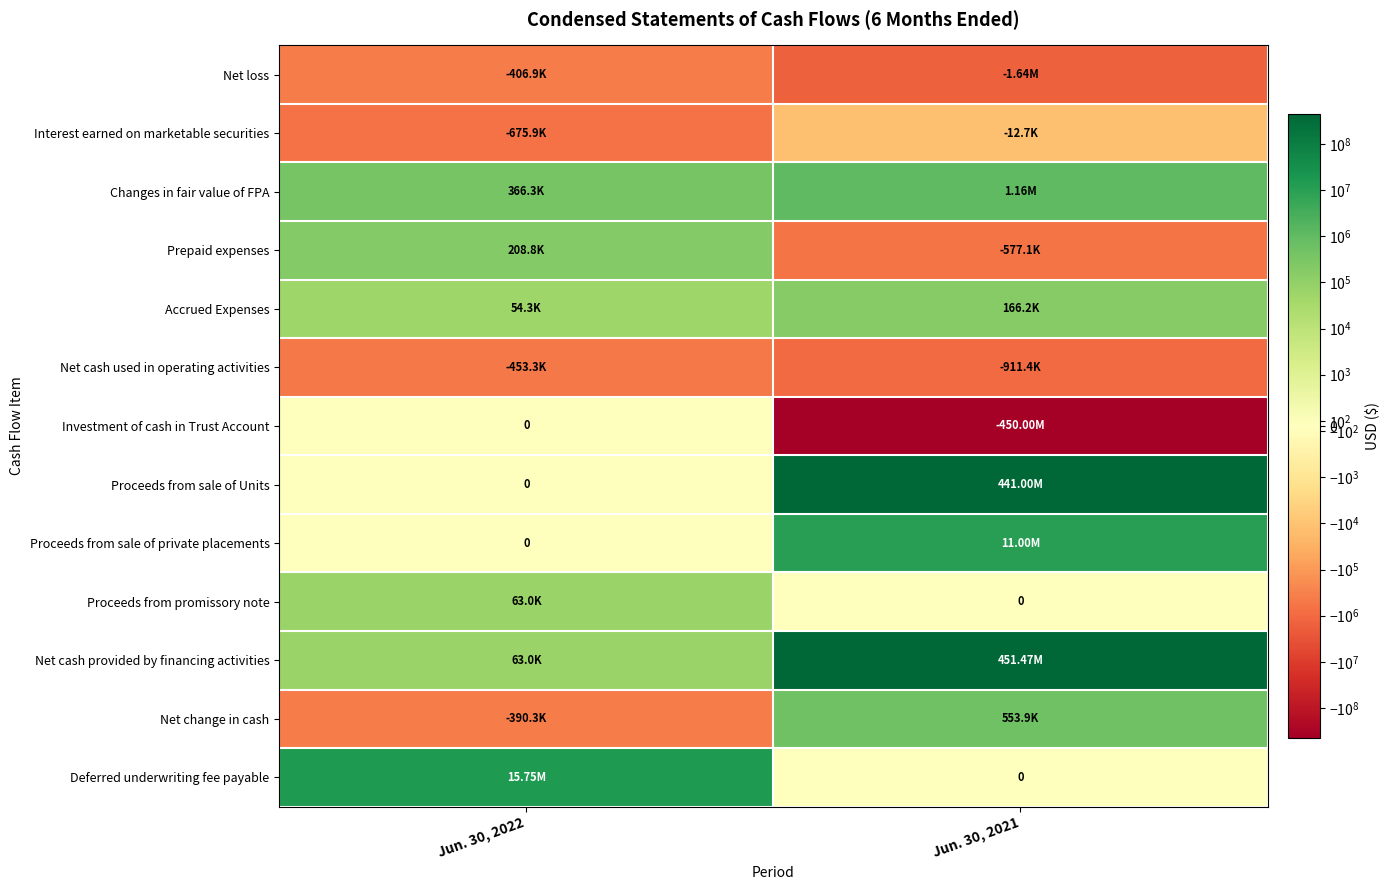

What is the total value across all series at Jun. 30, 2022?

14578959